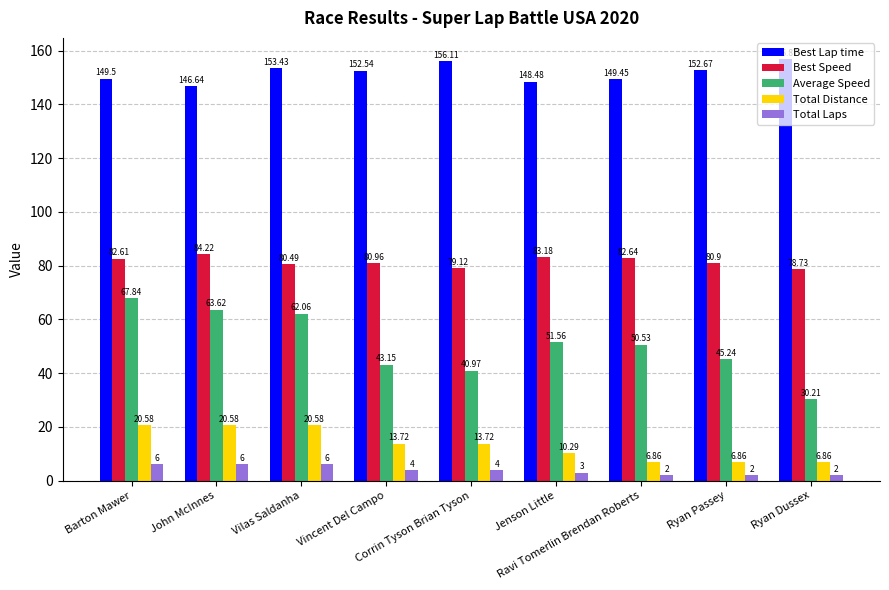

What is the difference between the second highest and minimum values in the Best Lap time series?

9.5